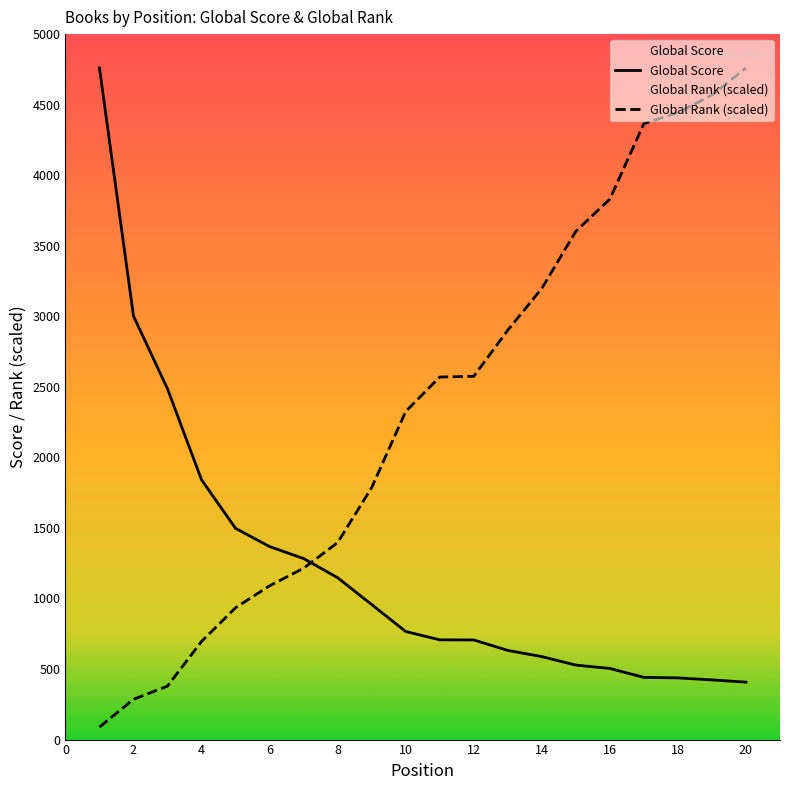

After their last crossing, which series has the higher values: Global Score or Global Rank?

Global Rank